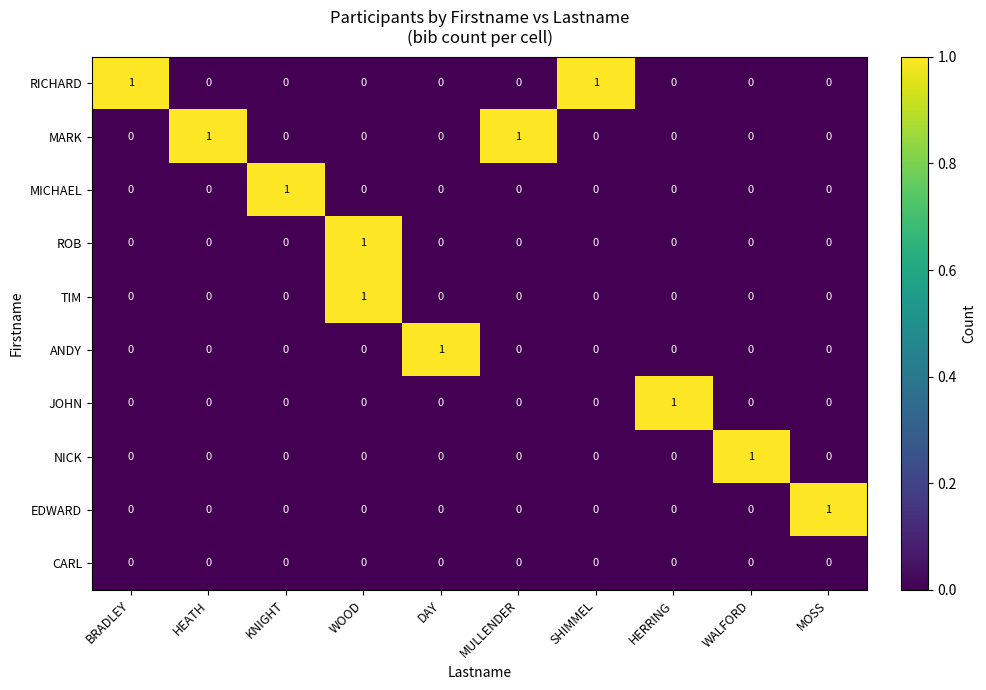

True or false: MICHAEL has a value of 0 at BRADLEY.

True